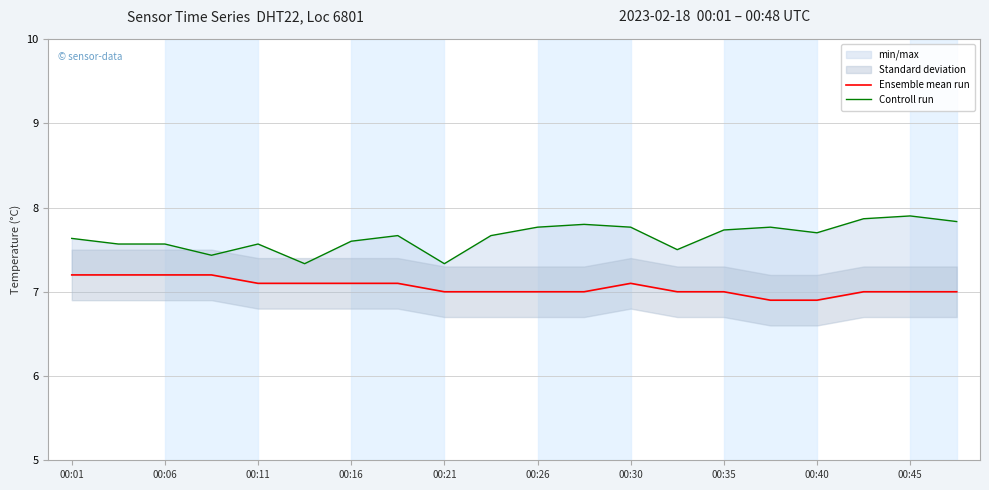

Rank the series at 19 from highest to lowest value.

Controll run, Ensemble mean run